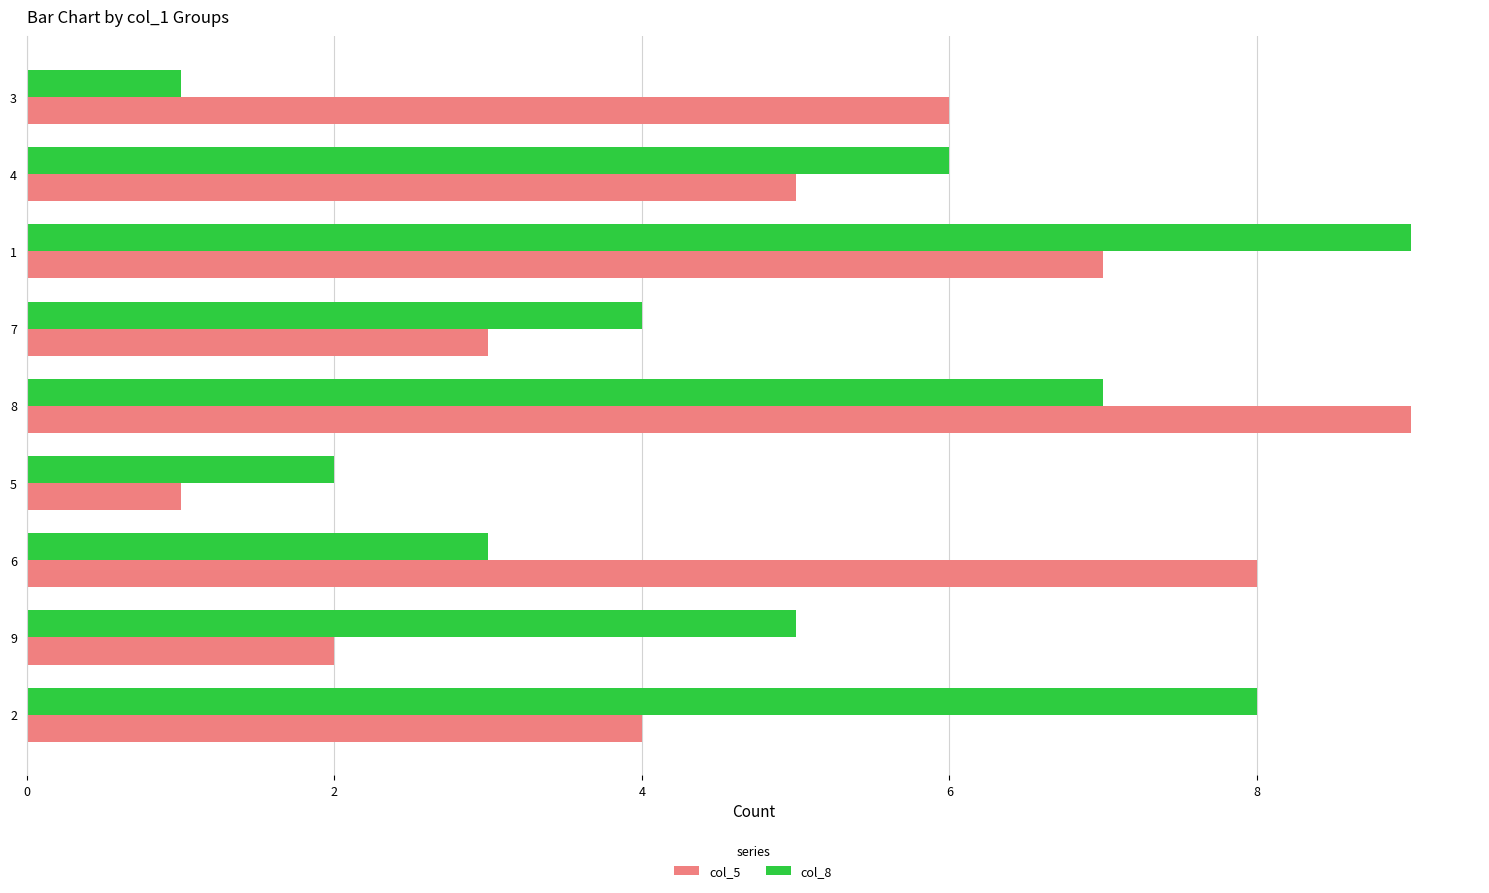

Is the value of col_8 at 2 greater than the value of col_5 at 7?

Yes